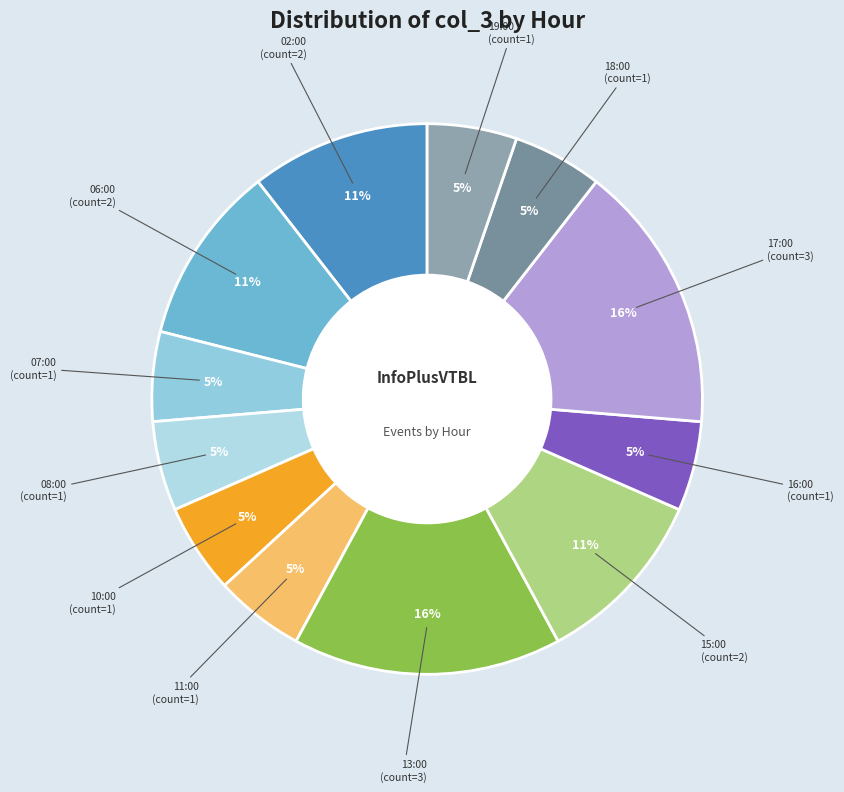

How many slices are in this pie chart?

12